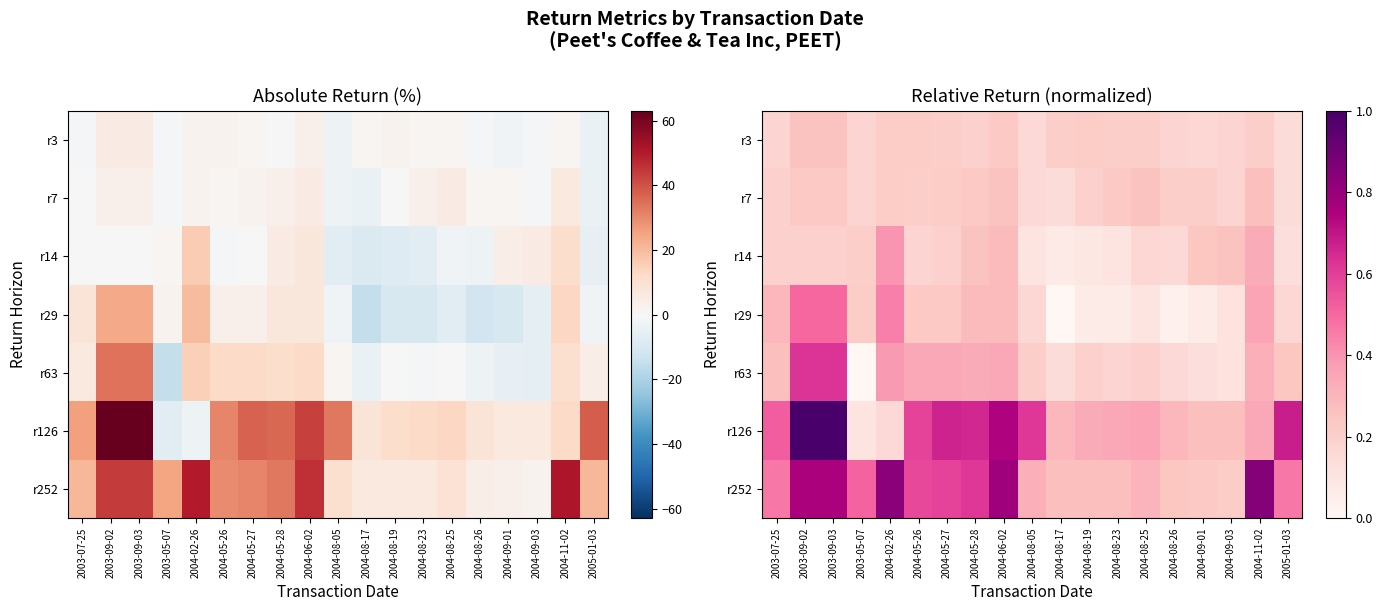

Which series has the widest spread of values?

r126